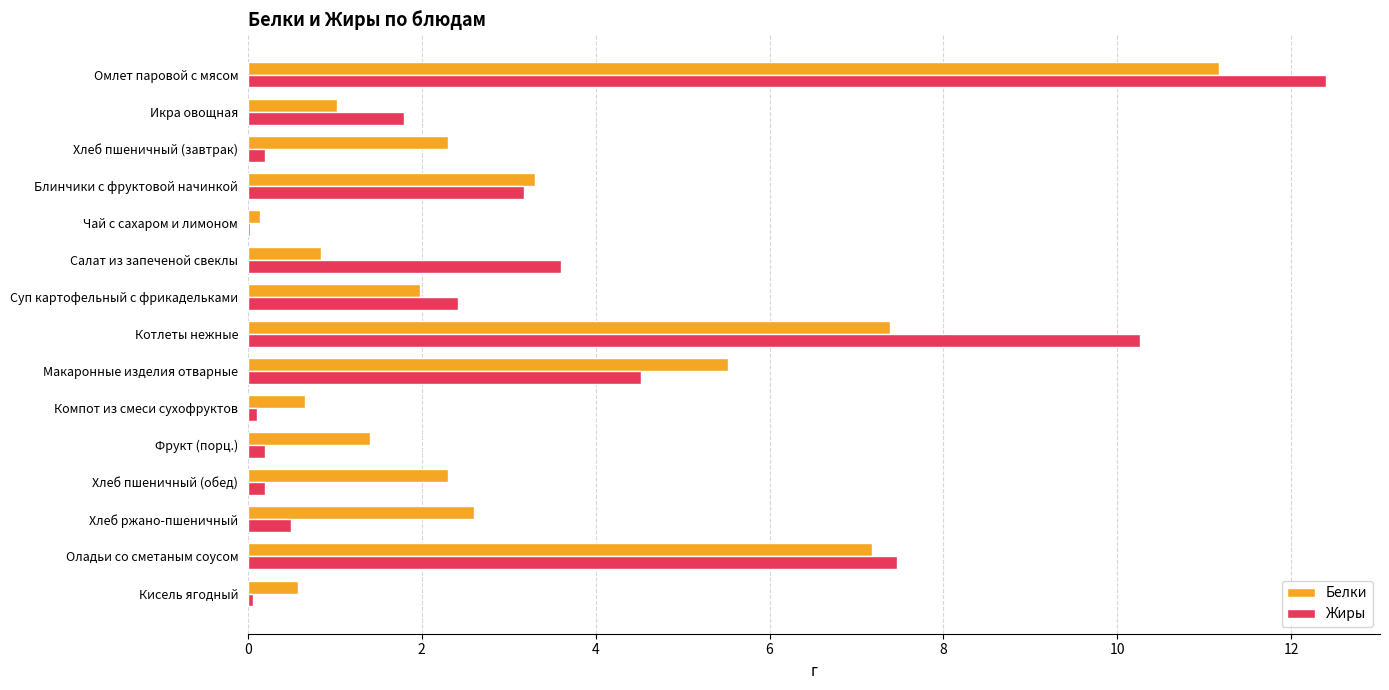

At which label is Белки closest to 5?

Макаронные изделия отварные